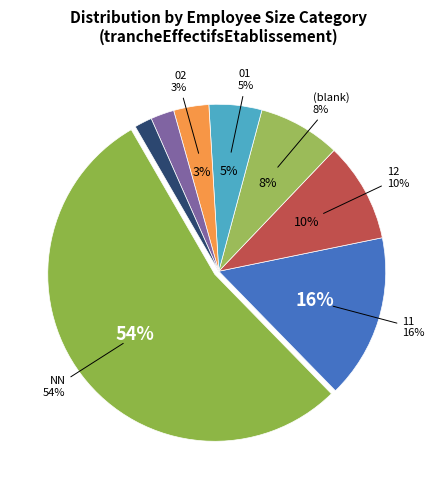

To the nearest percent, what portion does 11 represent?

16%